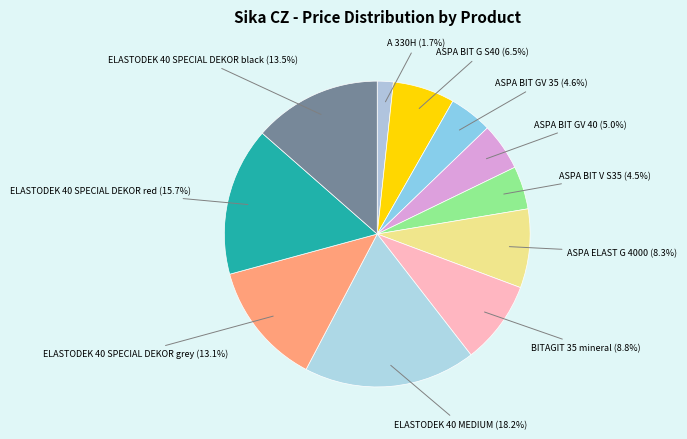

How many slices are in this pie chart?

11